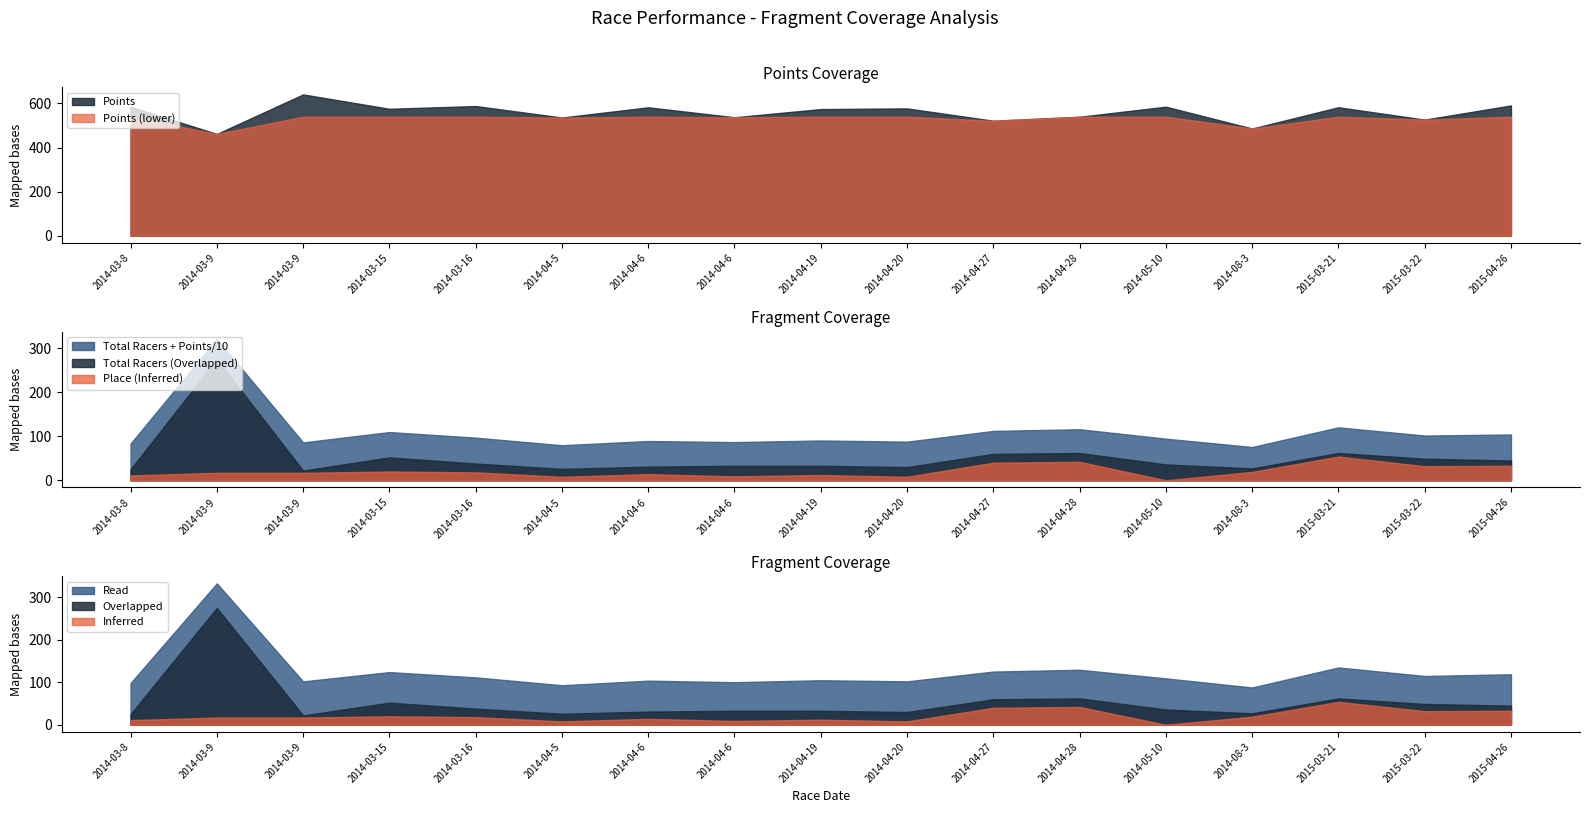

Reading left to right, transcribe all the data shown in this chart.

Points: 2014-03-8=585.0	2014-03-9=461.8	2014-03-9=640.9	2014-03-15=575.8	2014-03-16=588.2	2014-04-5=536.1	2014-04-6=582.4	2014-04-6=537.4	2014-04-19=574.4	2014-04-20=577.5	2014-04-27=521.6	2014-04-28=539.5	2014-05-10=585.3	2014-08-3=486.4	2015-03-21=582.7	2015-03-22=526.6	2015-04-26=590.9
Total Racers: 2014-03-8=25.0	2014-03-9=275.0	2014-03-9=22.0	2014-03-15=52.0	2014-03-16=38.0	2014-04-5=26.0	2014-04-6=31.0	2014-04-6=33.0	2014-04-19=33.0	2014-04-20=30.0	2014-04-27=60.0	2014-04-28=62.0	2014-05-10=36.0	2014-08-3=27.0	2015-03-21=62.0	2015-03-22=49.0	2015-04-26=45.0
Place: 2014-03-8=11.0	2014-03-9=17.0	2014-03-9=17.0	2014-03-15=20.0	2014-03-16=18.0	2014-04-5=8.0	2014-04-6=14.0	2014-04-6=9.0	2014-04-19=12.0	2014-04-20=8.0	2014-04-27=40.0	2014-04-28=42.0	2014-05-10=0.0	2014-08-3=19.0	2015-03-21=54.0	2015-03-22=32.0	2015-04-26=33.0